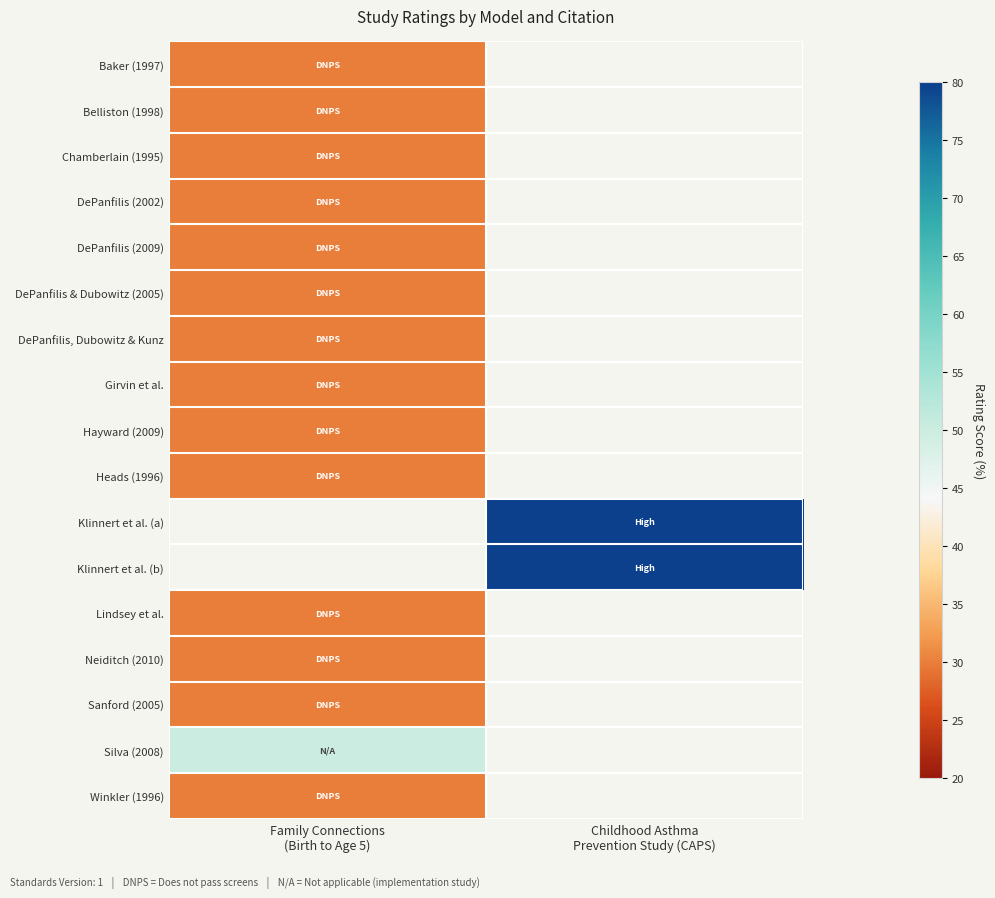

True or false: Klinnert et al. (a) has a value of 19.5 at Childhood Asthma Prevention Study (CAPS).

False